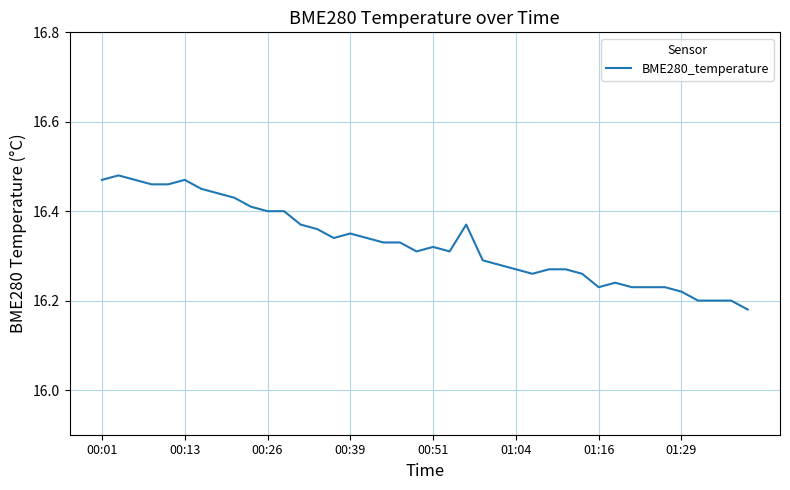

What is the difference between the maximum and minimum values?

0.3